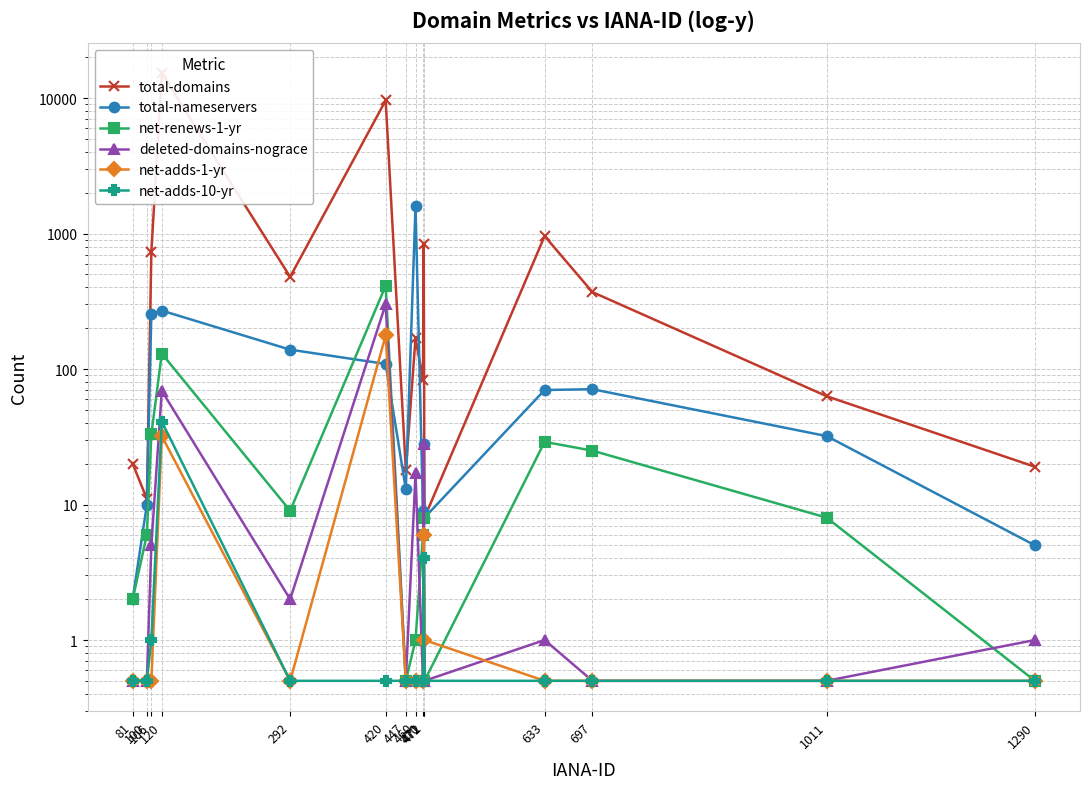

Which series changed the most between 470 and 472?

total-domains